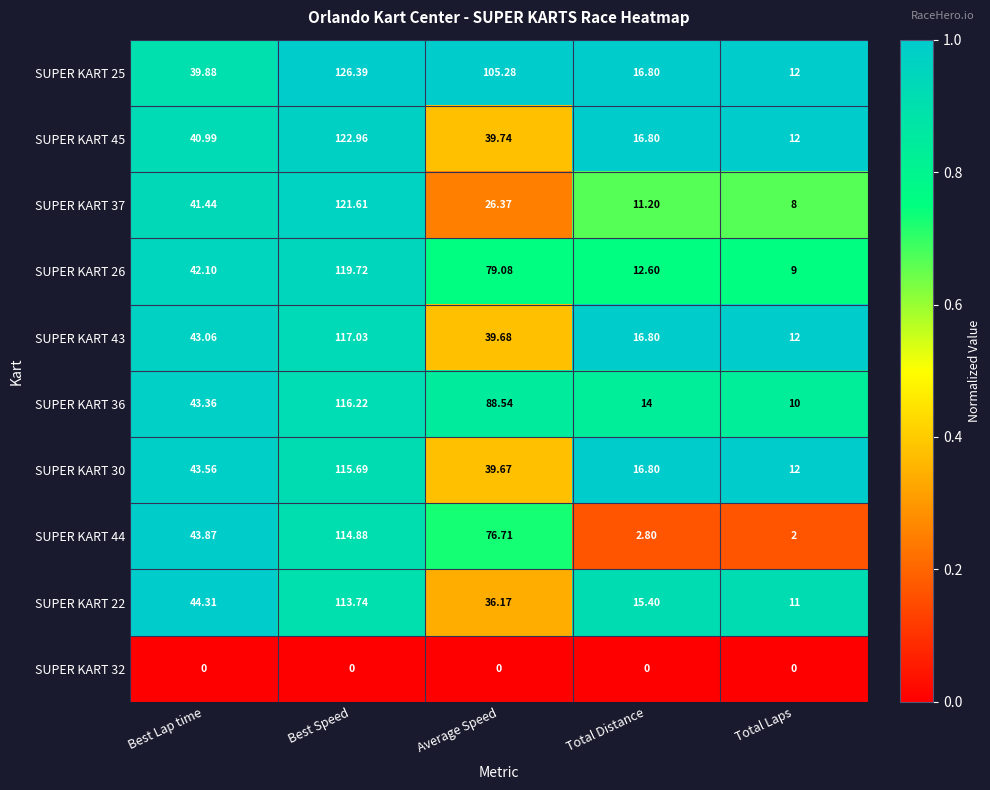

Which category has the highest value across all series?

Best Speed